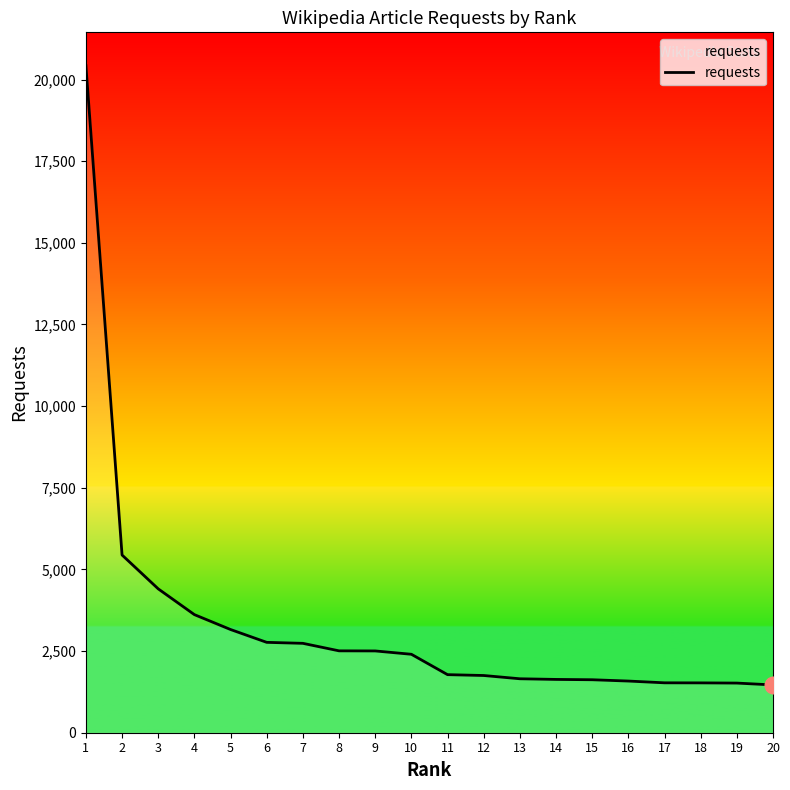

What is the difference between the maximum and minimum values?

18961